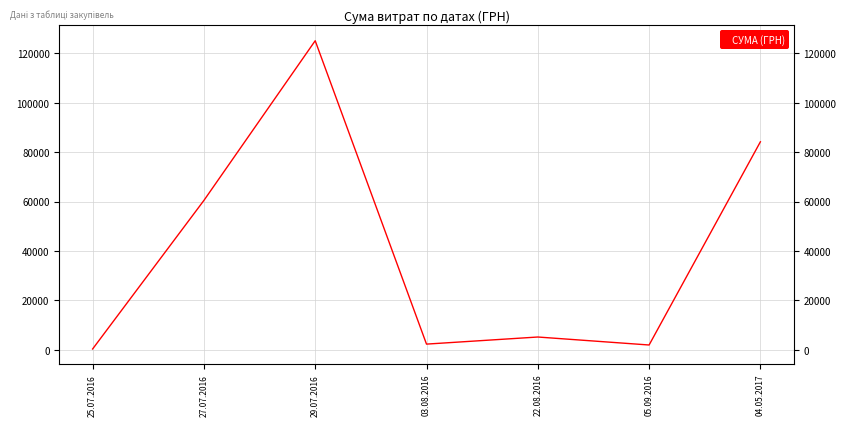

Is it true that the value at 25.07.2016 is 342.7?

True